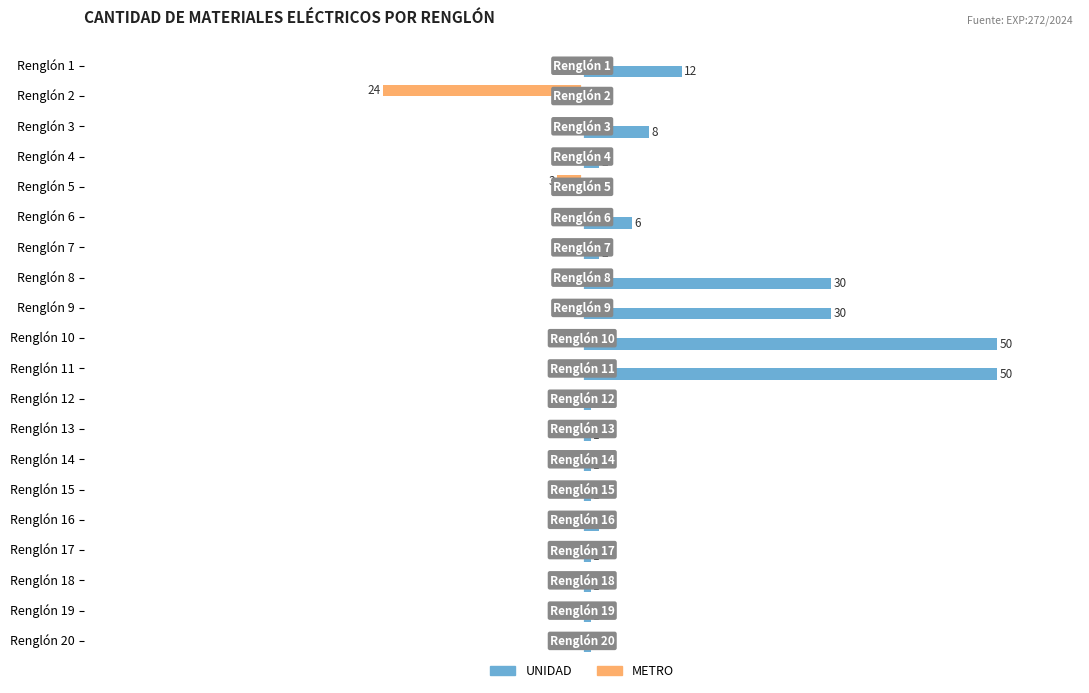

At which label is METRO closest to -12?

Renglón 5